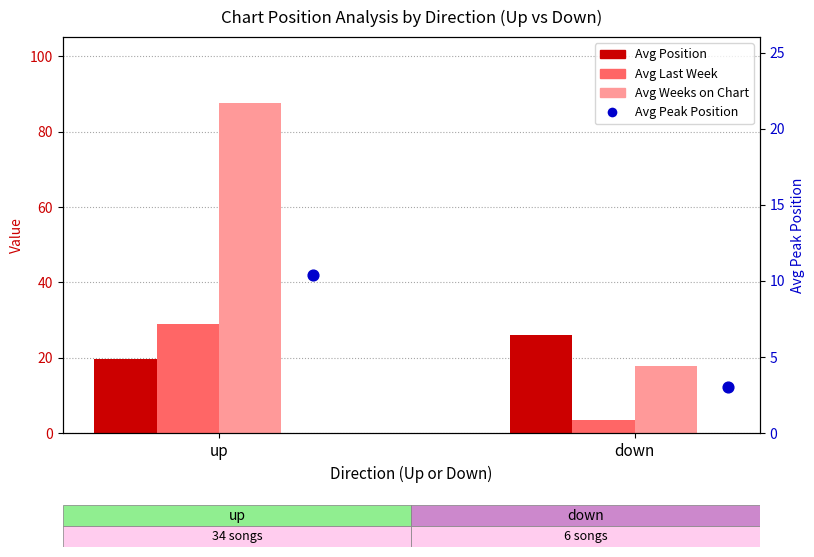

Which series has the largest total across all categories?

Avg Weeks on Chart